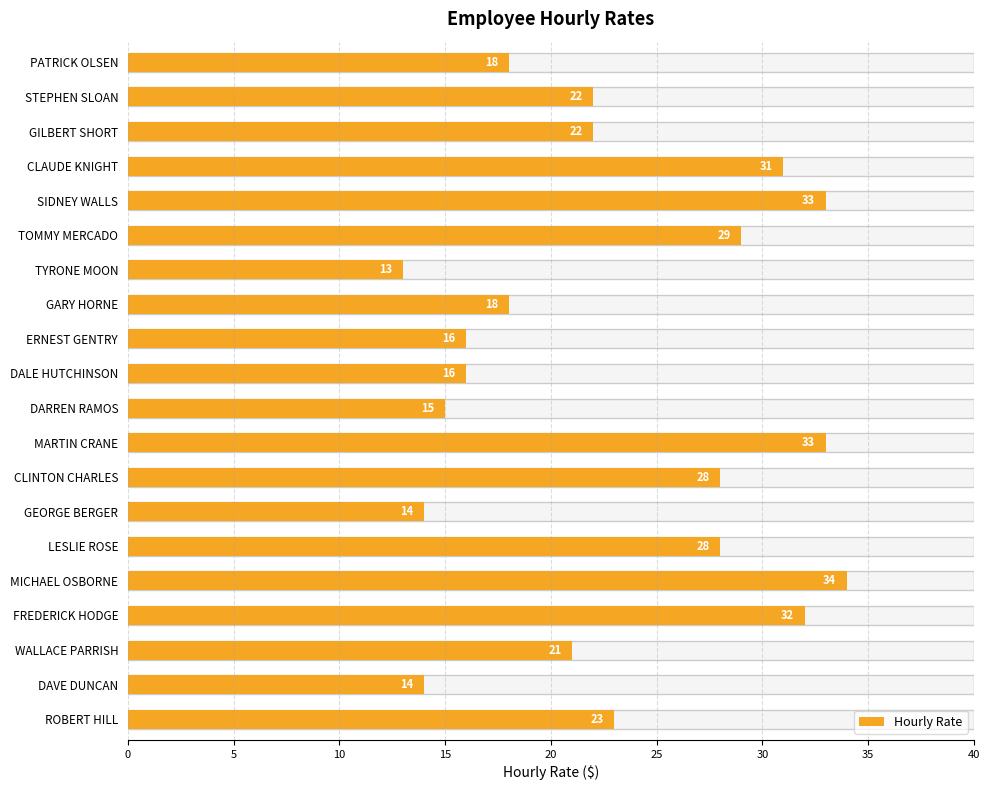

The value at ROBERT HILL is 41. True or false?

False